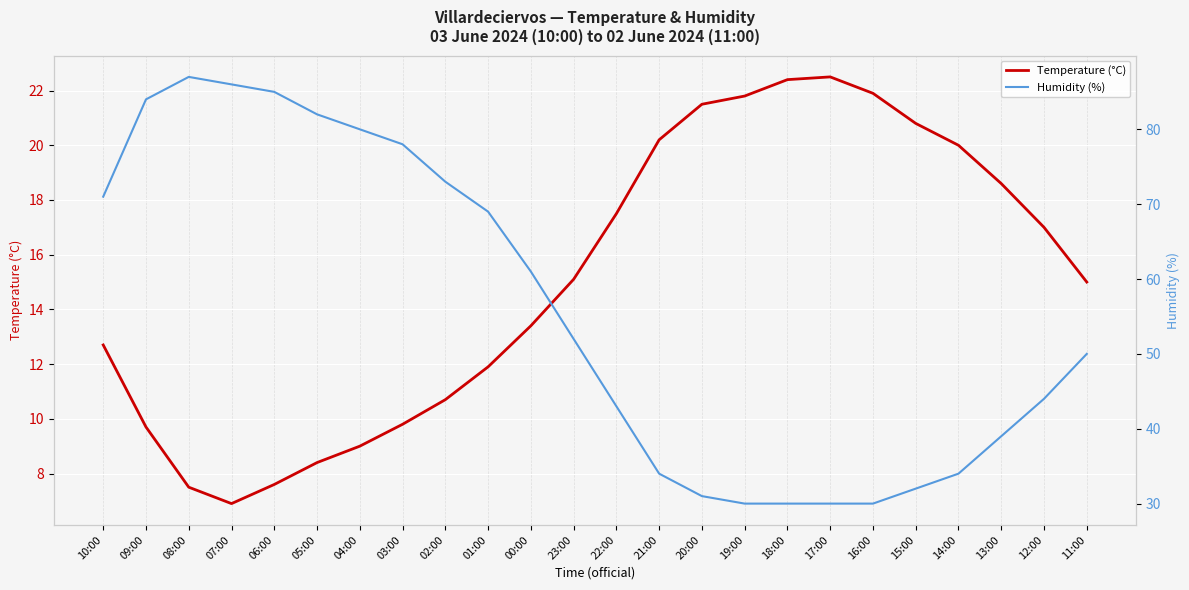

At which category does Humidity (%) reach its first local peak?

08:00